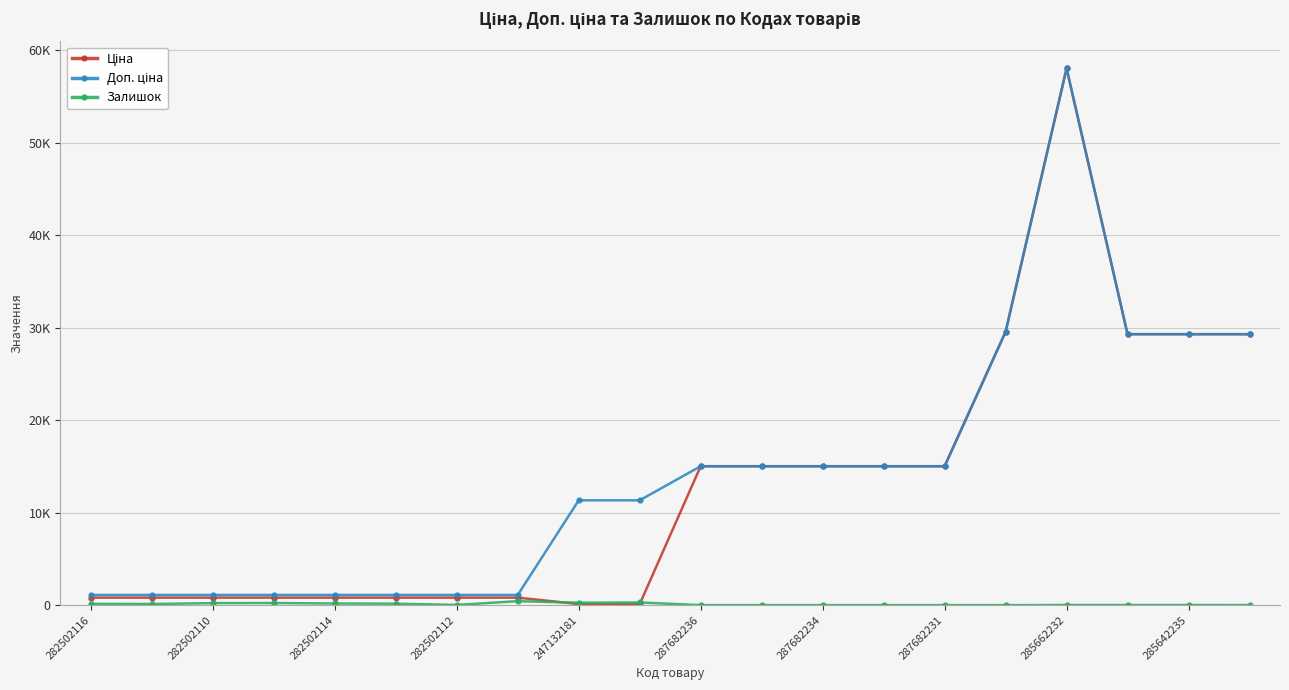

Reading left to right, list all the values displayed in this chart.

Ціна: 813.0	813.0	813.0	813.0	813.0	813.0	813.0	813.0	113.3	113.3	15019.2	15019.2	15019.2	15019.2	15019.2	29548.9	58037.0	29294.9	29294.9	29294.9
Доп. ціна: 1101.8	1101.8	1101.8	1101.8	1101.8	1101.8	1101.8	1101.8	11334.0	11334.0	15019.2	15019.2	15019.2	15019.2	15019.2	29548.9	58037.0	29294.9	29294.9	29294.9
Залишок: 140.0	123.0	219.0	229.0	178.0	158.0	25.0	430.0	260.0	290.0	0.0	0.0	0.0	0.0	0.0	0.0	13.0	12.0	11.0	8.0